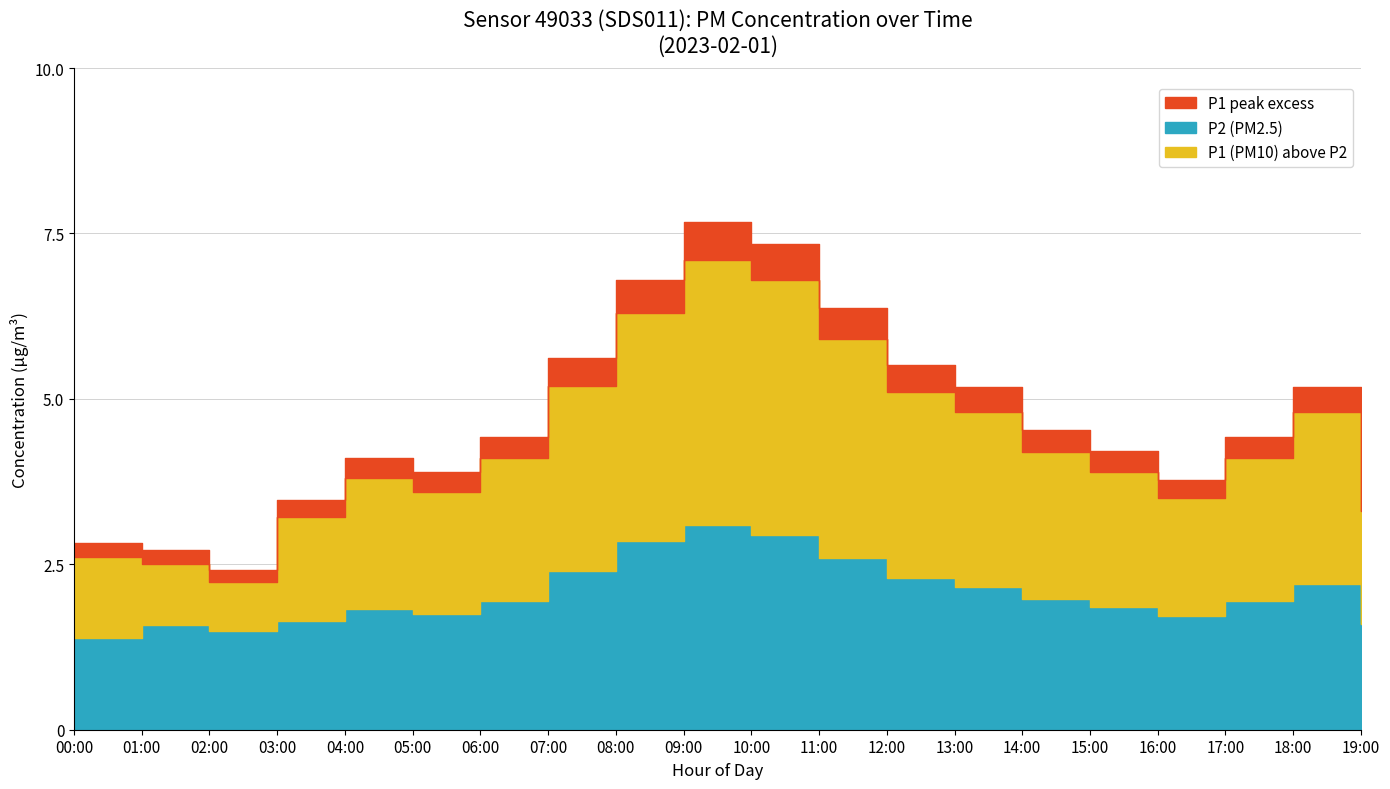

Does the chart display data point markers on the line(s)?

No